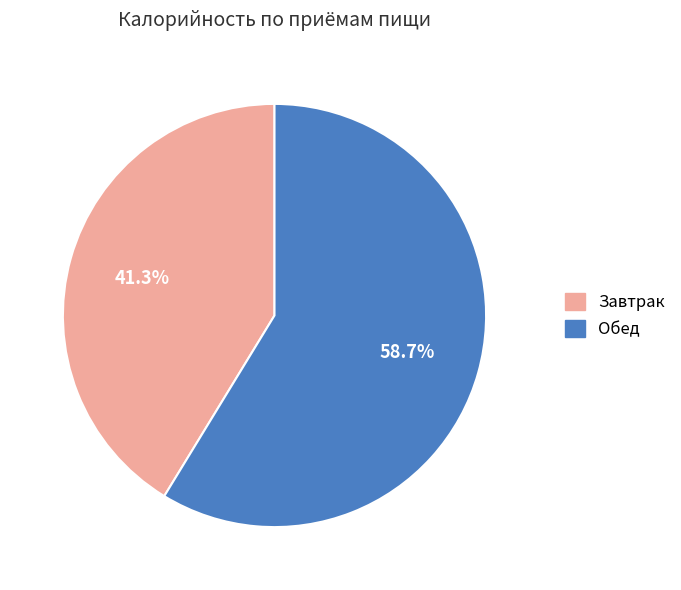

Which slice is the largest?

Обед